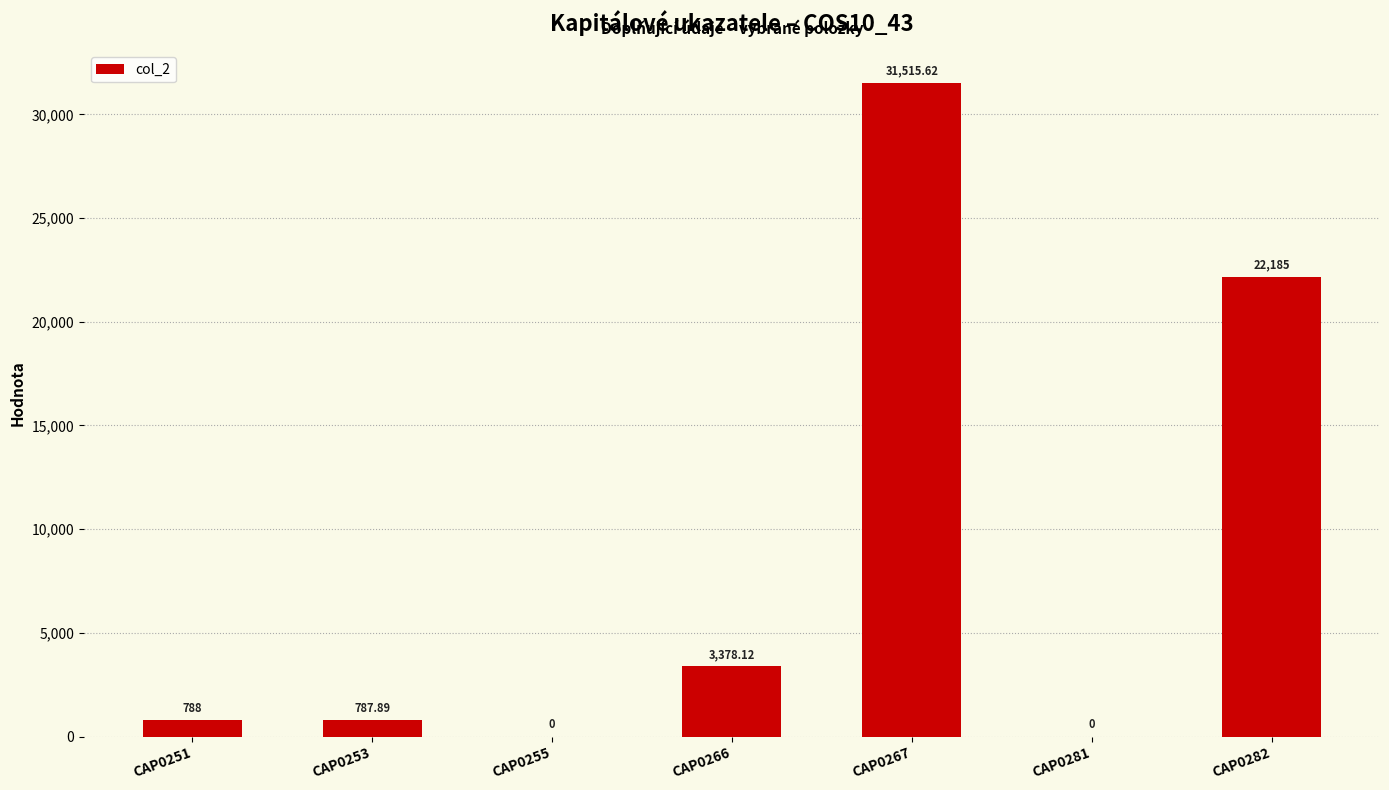

Reading right to left, extract all data points from this chart.

22185.0	0.0	31515.6	3378.1	0.0	787.9	788.0